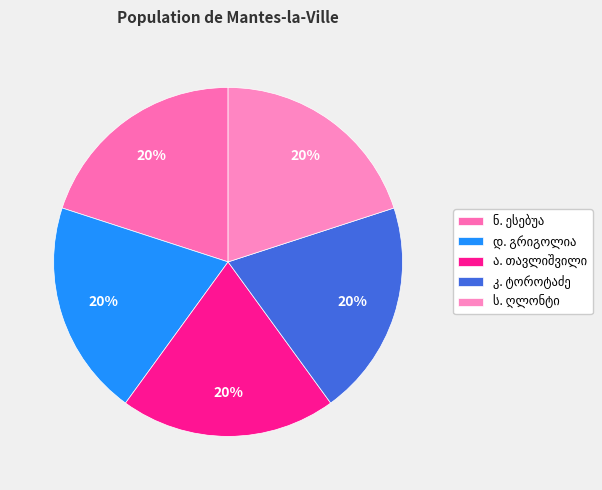

How many segments does this pie chart have?

5